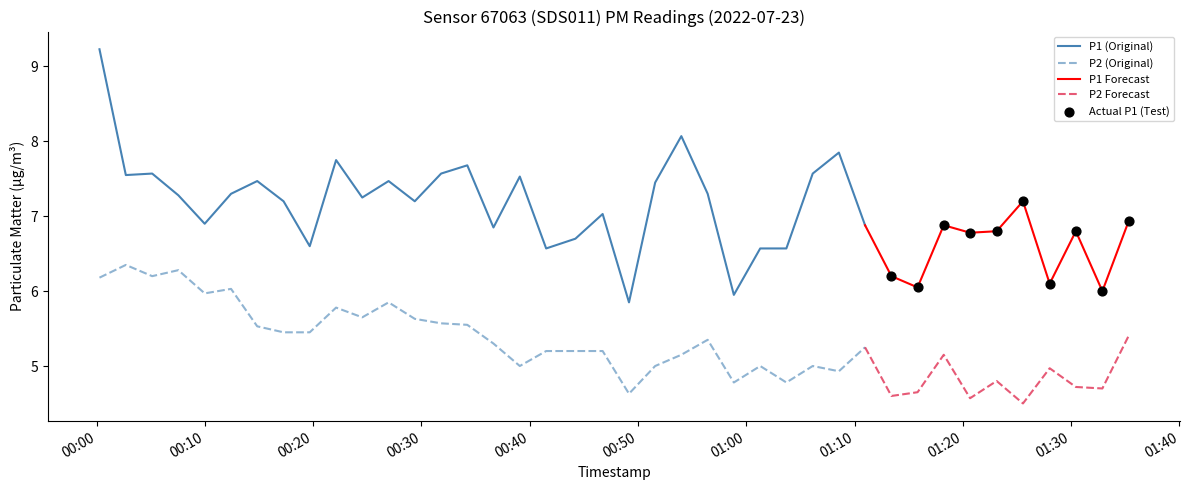

Which series reaches the minimum Y coordinate?

P2